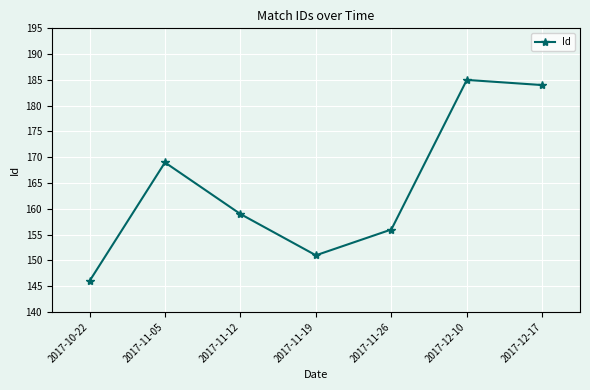

What is the approximate value at 2017-11-26, to the nearest 5?

155